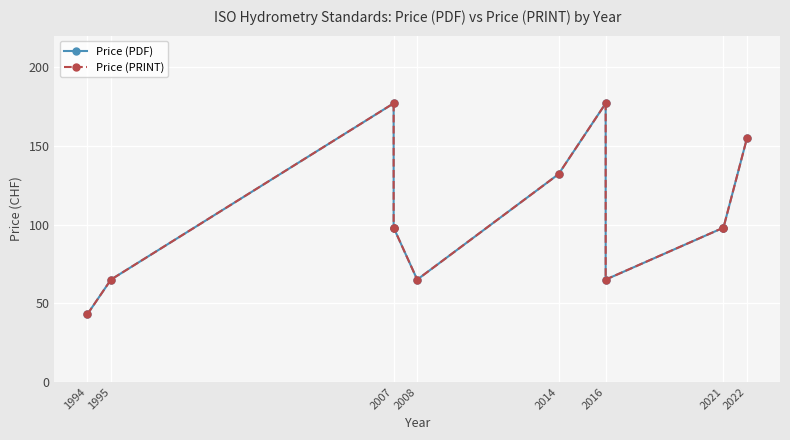

What is the average value of the Price (PDF) series?

106